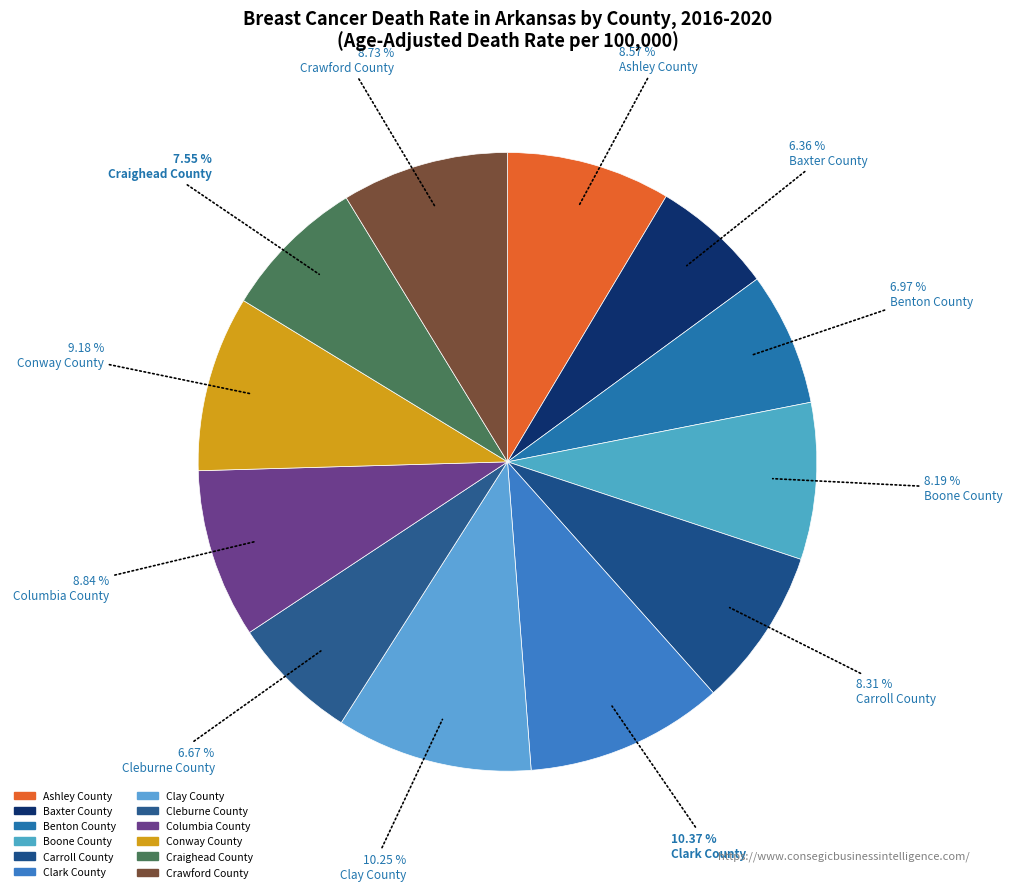

The Baxter County slice represents 17% of the pie. True or false?

False